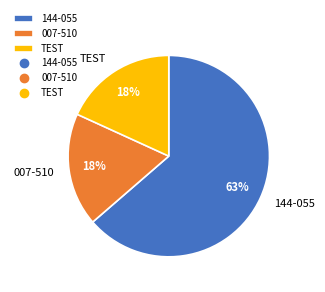

Do 007-510 and TEST together represent more than half of the pie?

No